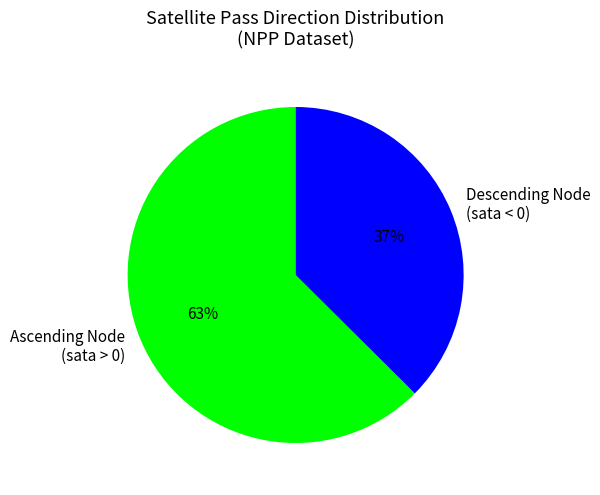

Combined, do Ascending Node (sata > 0) and Descending Node (sata < 0) account for over 50%?

Yes